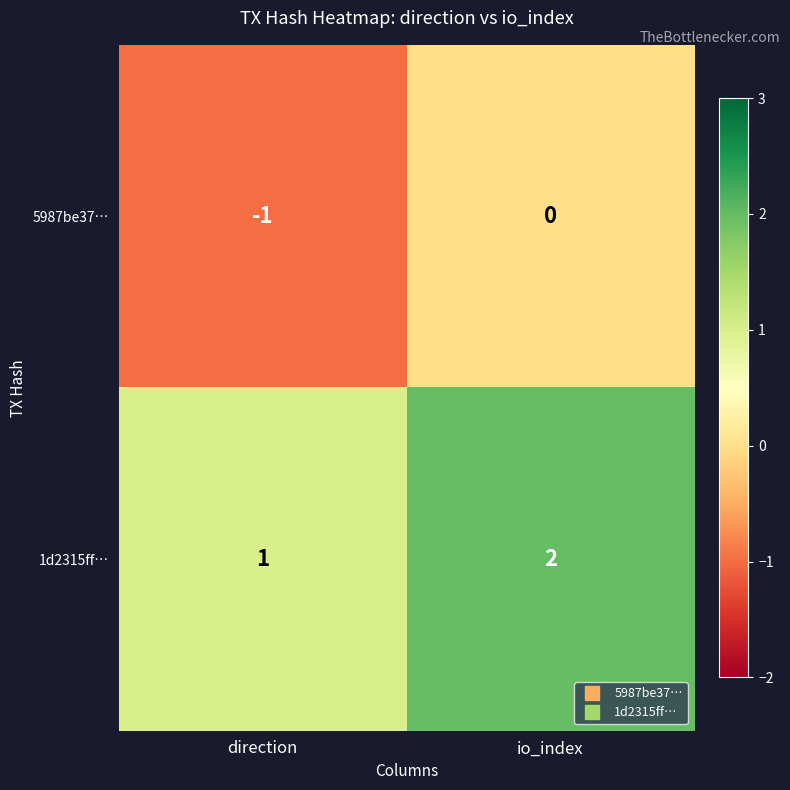

What is the sum of all 1d2315ff… values?

3